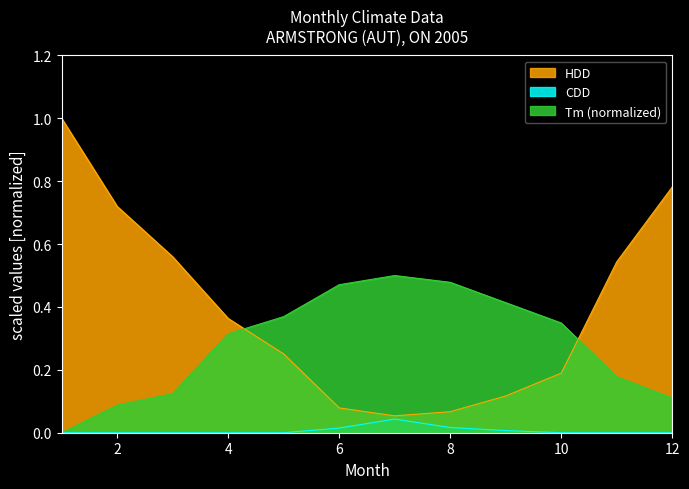

List the series in order of their peak value, highest first.

HDD, Tm (normalized), CDD